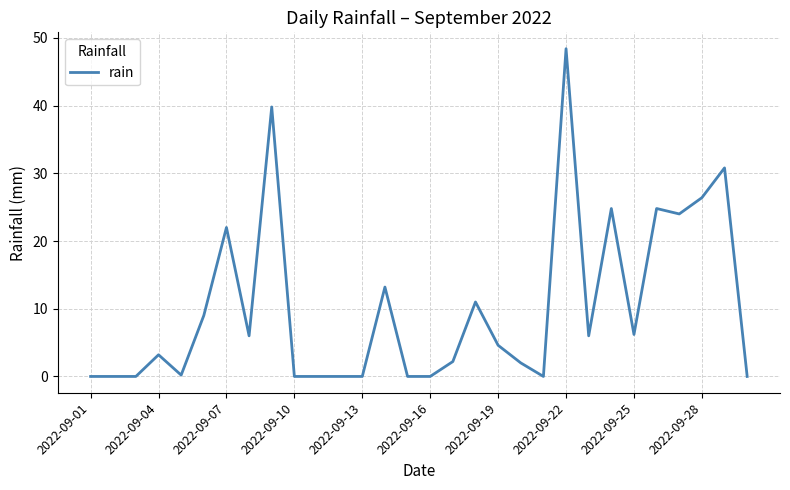

What is the difference between the maximum and minimum values?

48.4